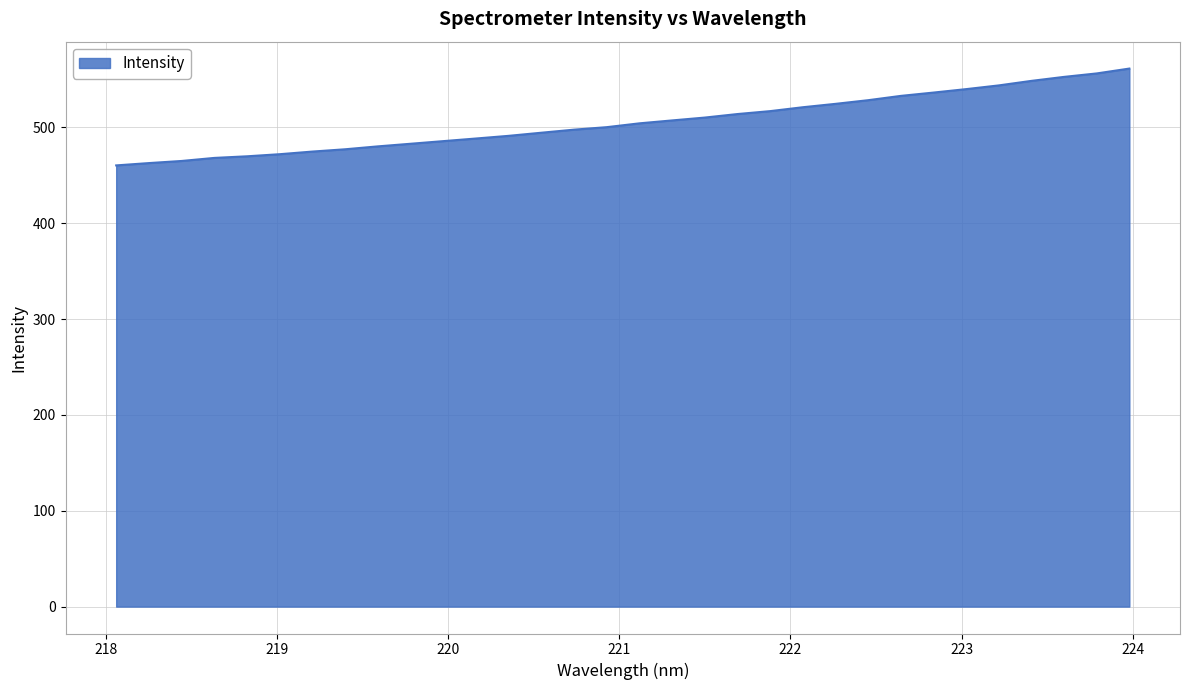

What is the greatest value displayed?

561.3